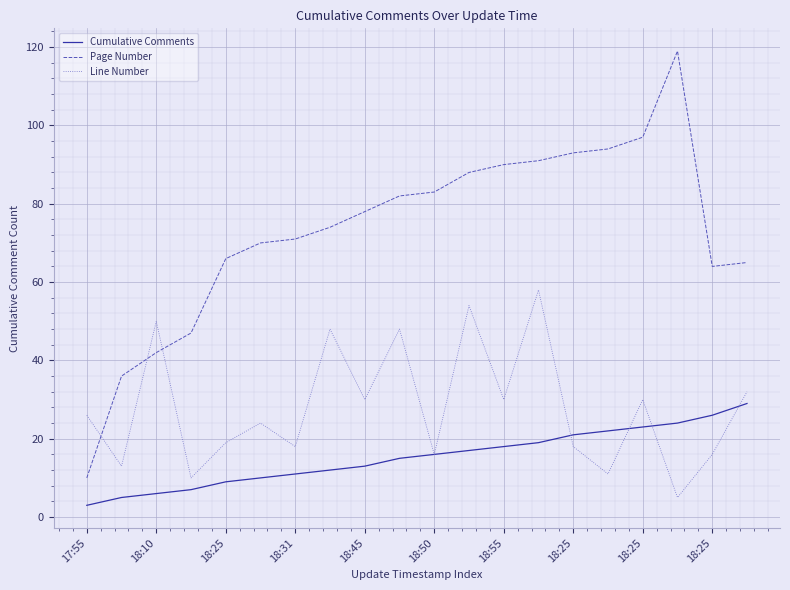

In Line Number, how many points are higher than both neighbors (excluding endpoints)?

7